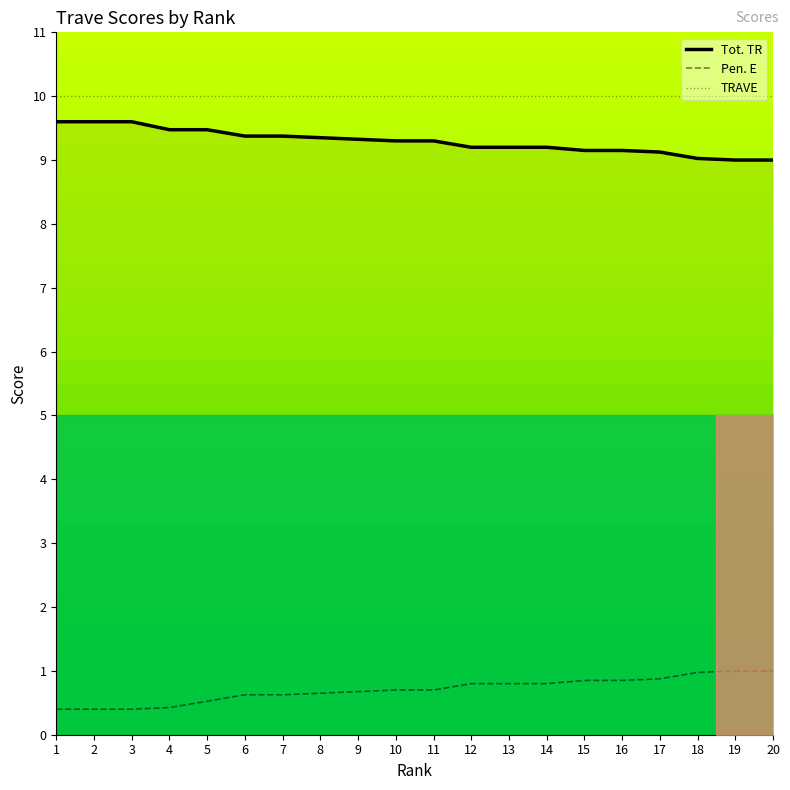

True or false: Pen. E has more than 1 points higher than both neighbors.

False